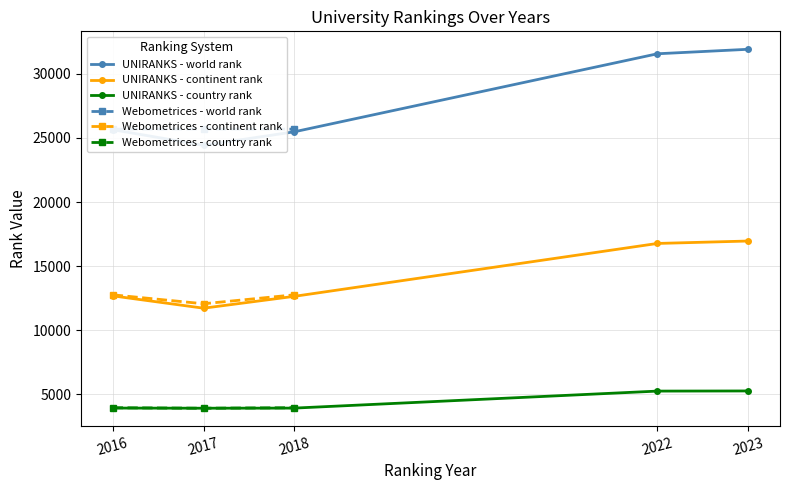

In UNIRANKS - continent rank, how many points are lower than both neighbors (excluding endpoints)?

1